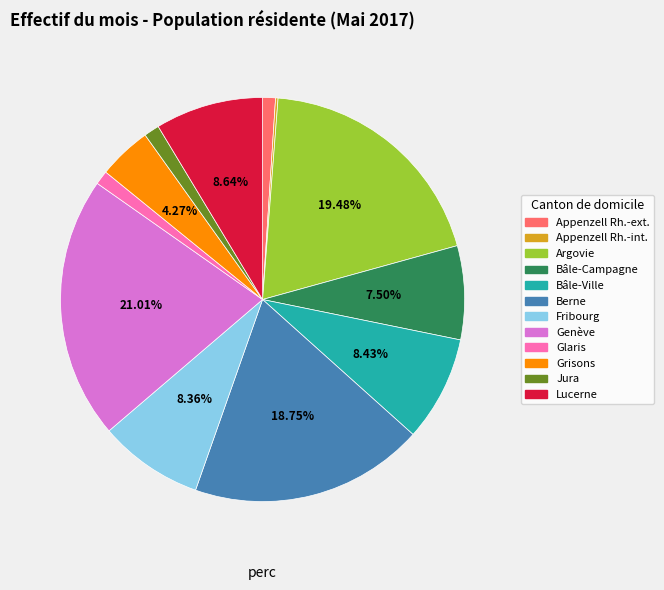

Does any single category account for the majority?

No